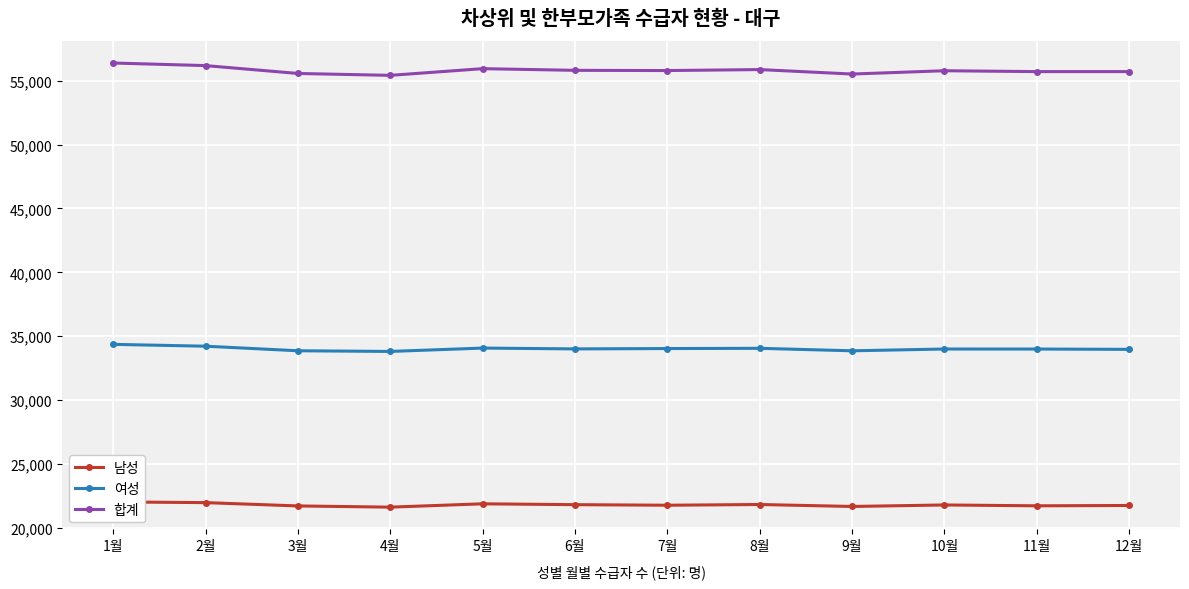

What value does the 여성 series have at 5월?

34070